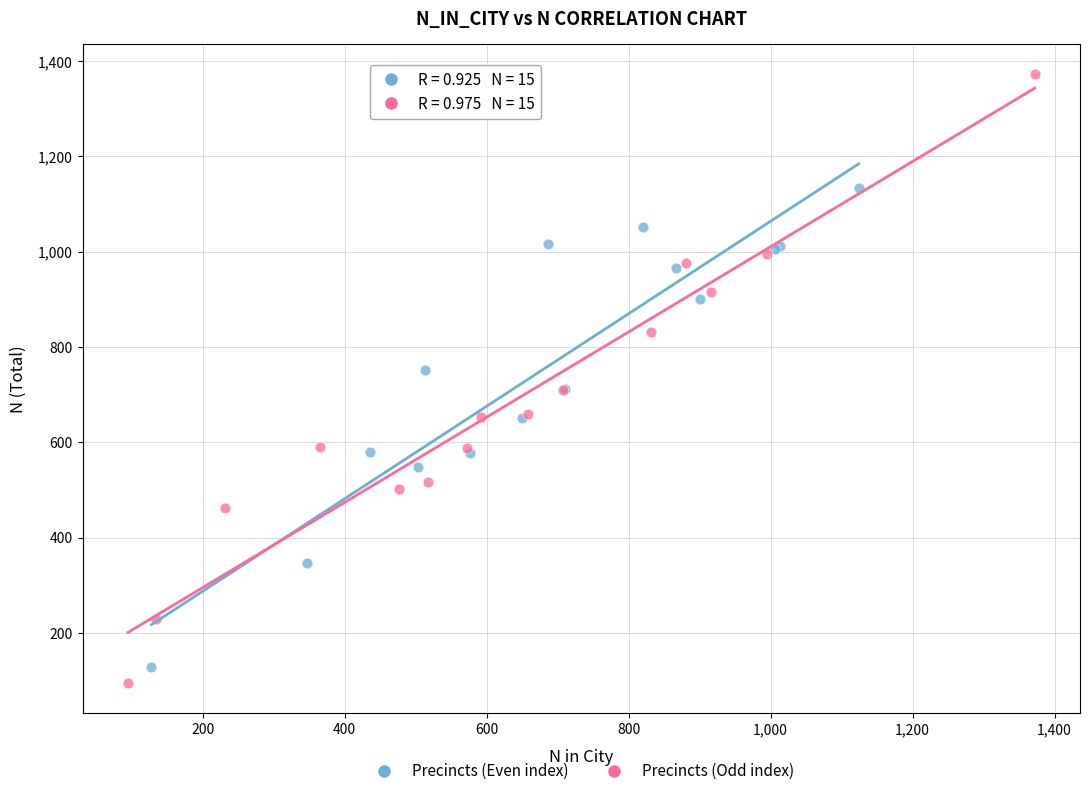

Which series reaches the maximum Y coordinate?

Precincts (Odd index)